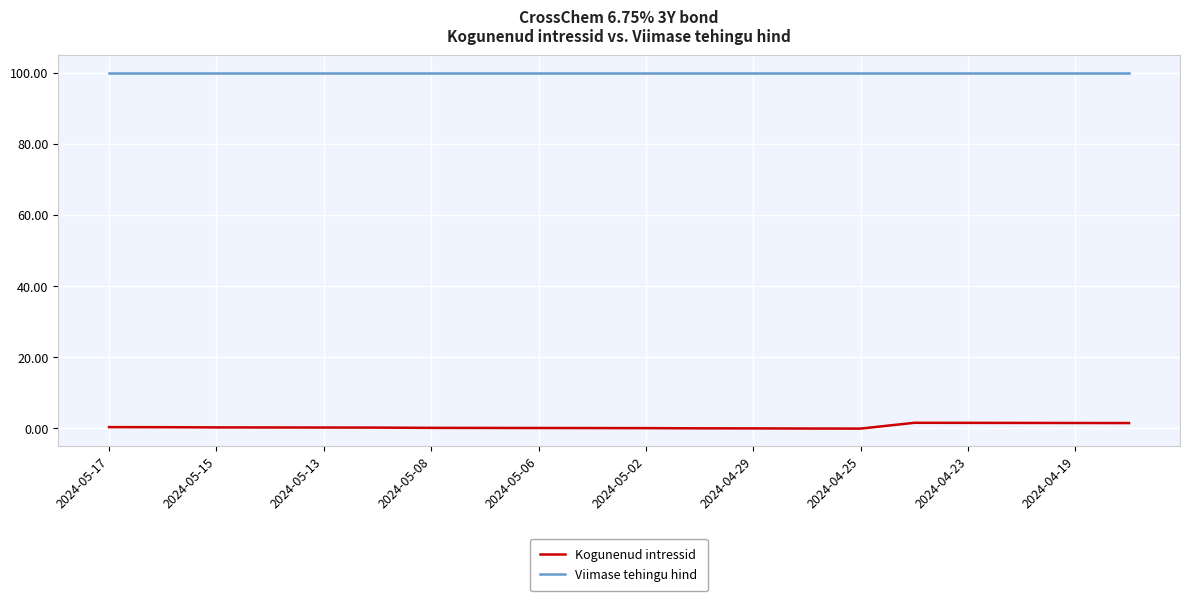

What is the average value of the Kogunenud intressid series?

0.5